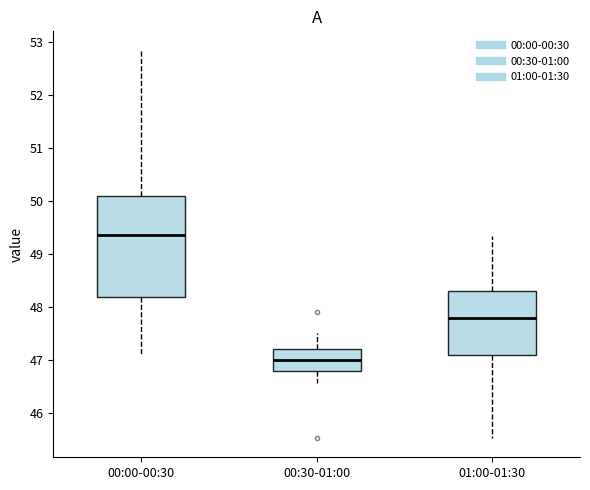

Reading left to right, transcribe this box plot: for each box, give where its median line is, the range the box spans, and where its two whiskers end, as read against the y-axis. The values are not printed on the chart, so give them approximately, as read against the axis.

00:00-00:30: median 49.4, box 48.2 to 50.1, whiskers 47.1 to 52.8
00:30-01:00: median 47.0, box 46.8 to 47.2, whiskers 46.6 to 47.5
01:00-01:30: median 47.8, box 47.1 to 48.3, whiskers 45.5 to 49.3